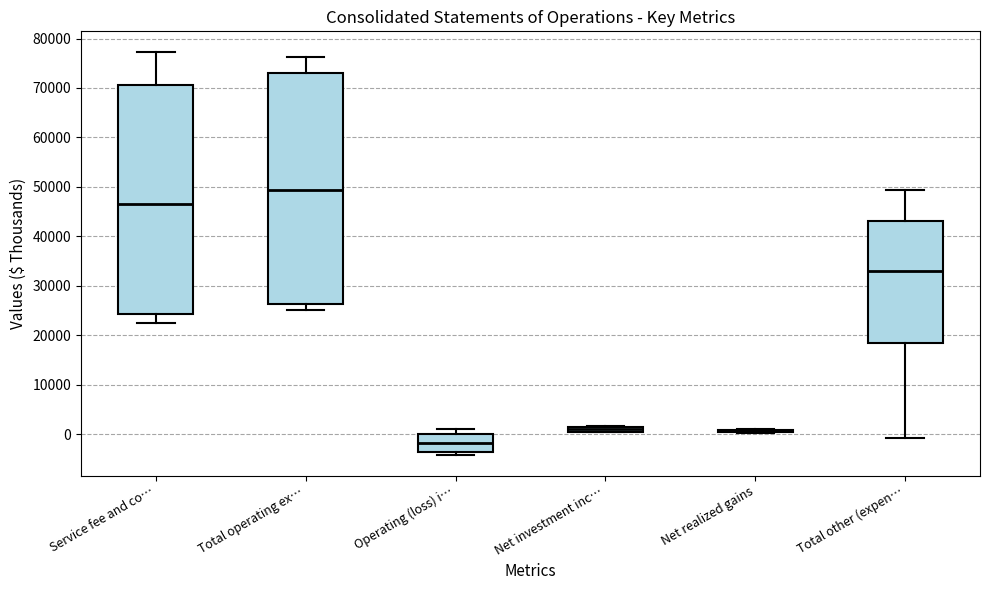

Where is the lower edge of the box for Operating (loss) i… on the y-axis? The values are not printed on the chart, so give them approximately, as read against the axis.

-4000